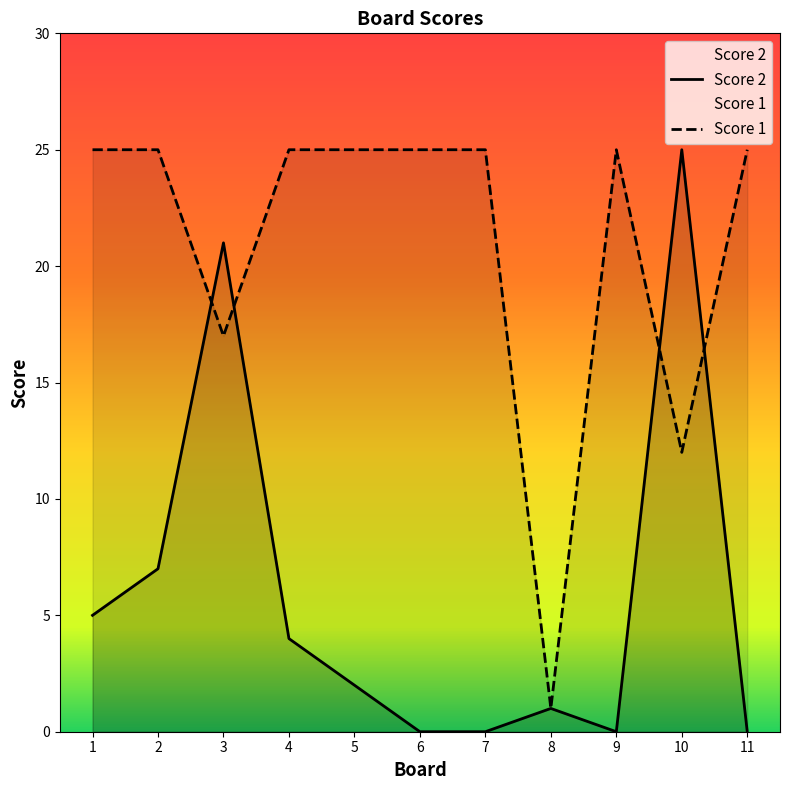

The Score 2 series shows 4 at 4. True or false?

True